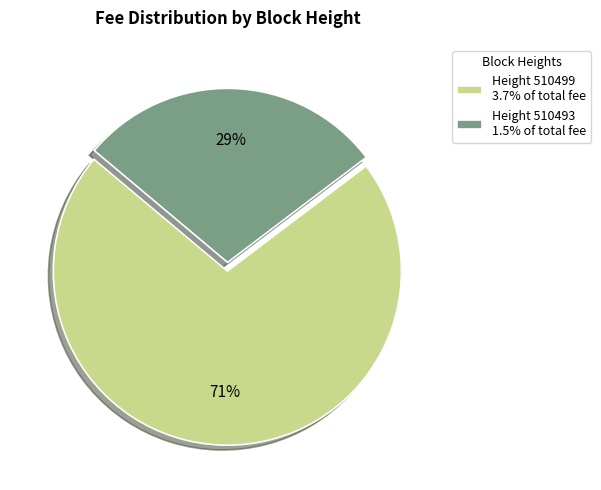

Do Height 510499 3.7% of total fee and Height 510493 1.5% of total fee together represent more than half of the pie?

Yes